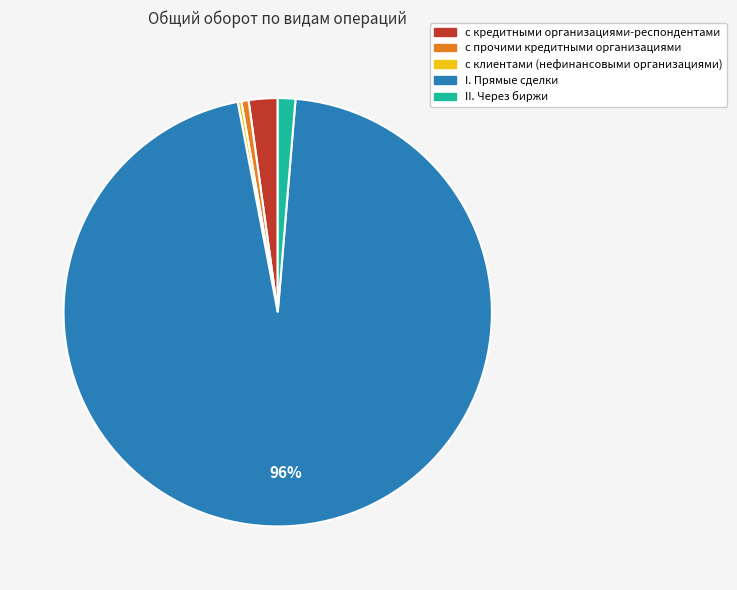

To the nearest percent, what is the average slice percentage?

20%